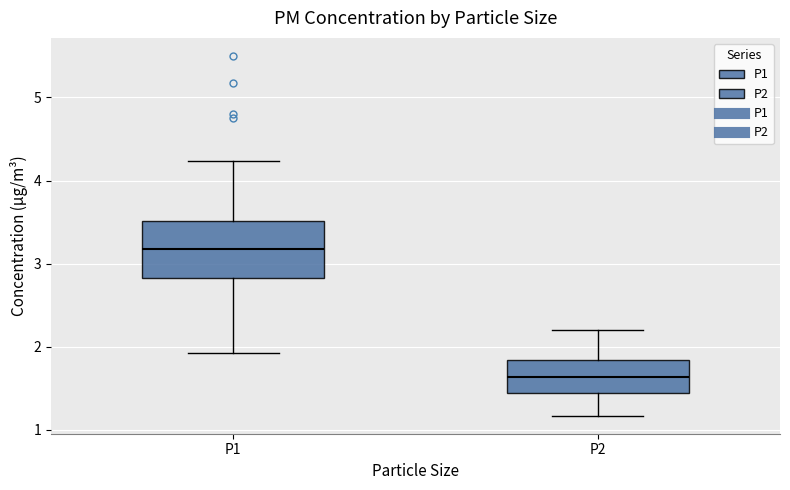

Which box has the lowest median line?

P2